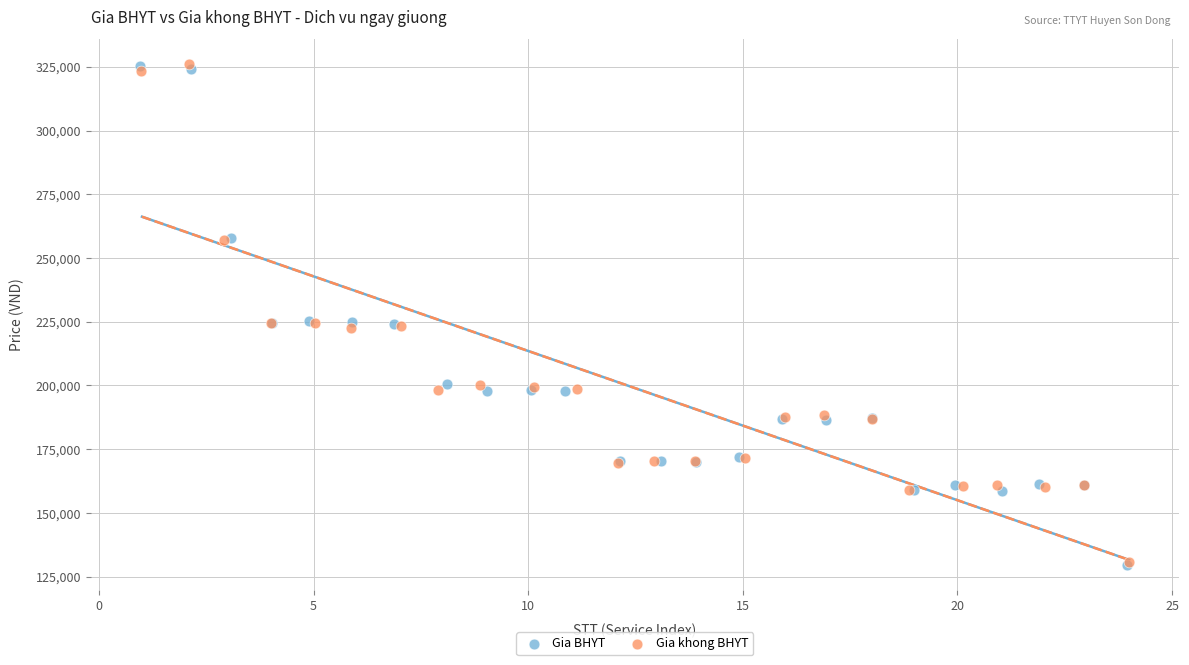

What are all the series names shown in the legend?

Gia BHYT, Gia khong BHYT